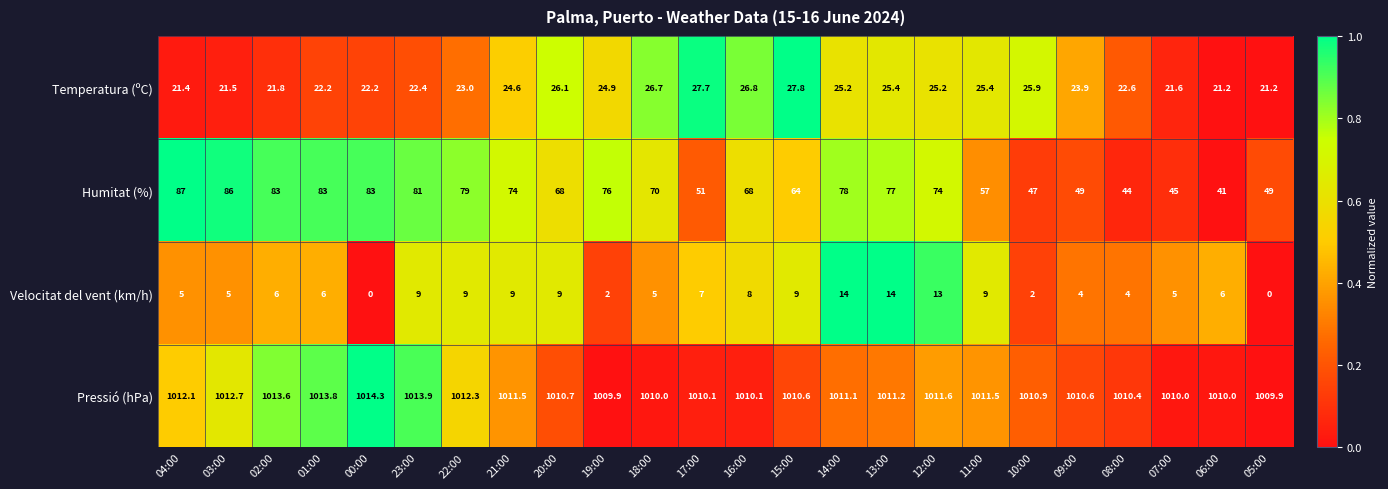

List the series in order of their peak value, highest first.

Pressió (hPa), Humitat (%), Temperatura (ºC), Velocitat del vent (km/h)